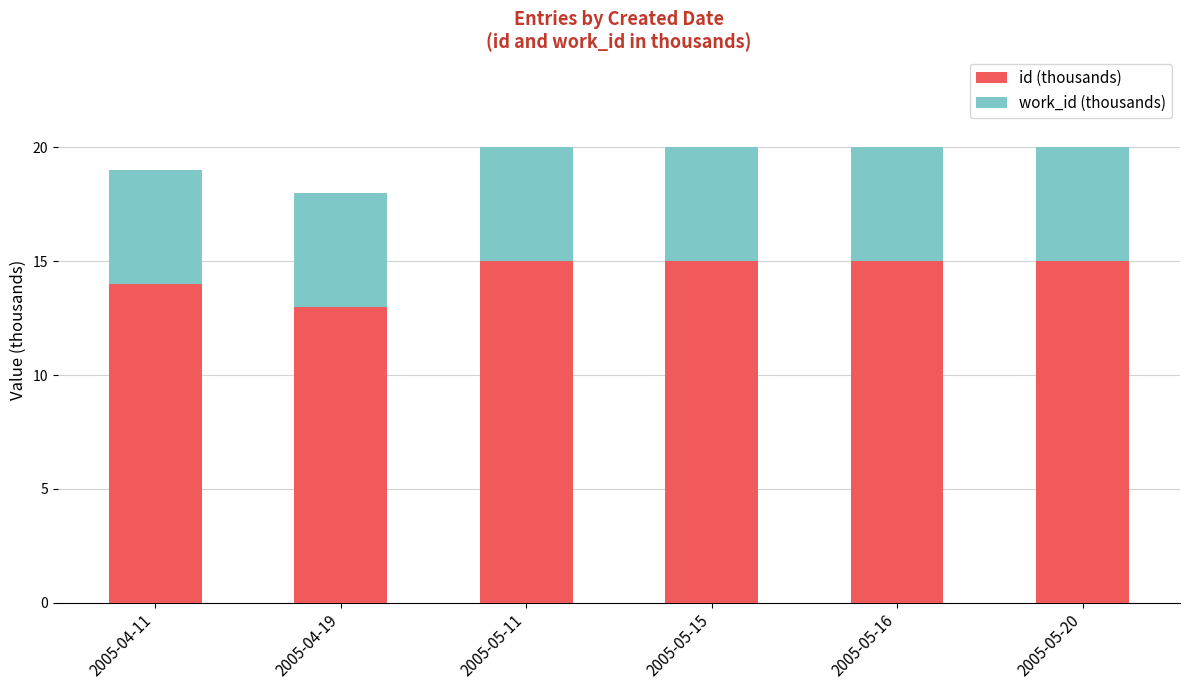

What is the lowest value of the id (thousands) series?

13